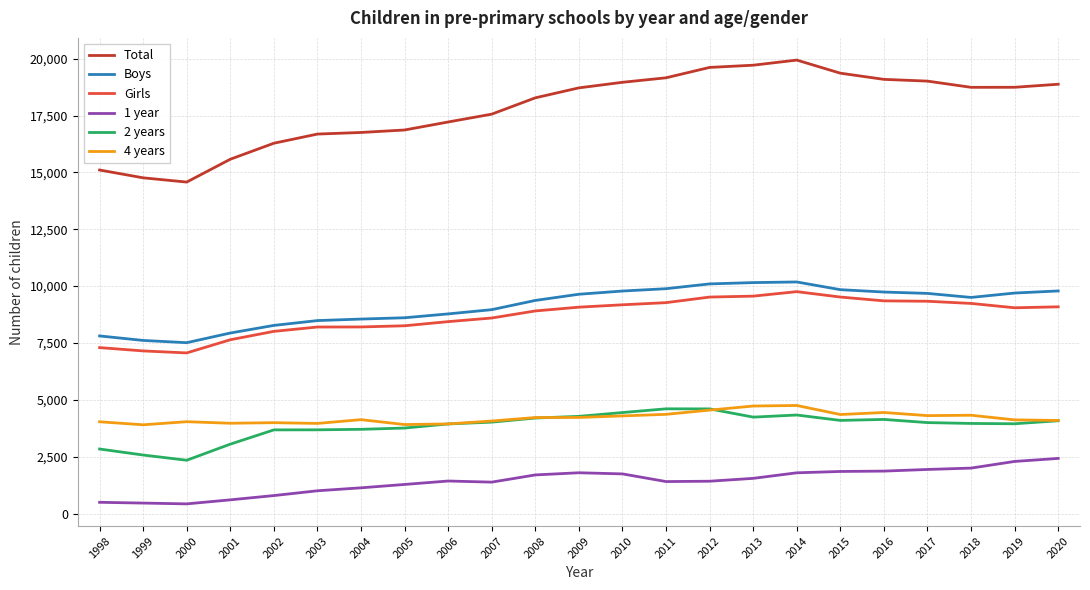

The value of Boys at 2006 is 2992. True or false?

False